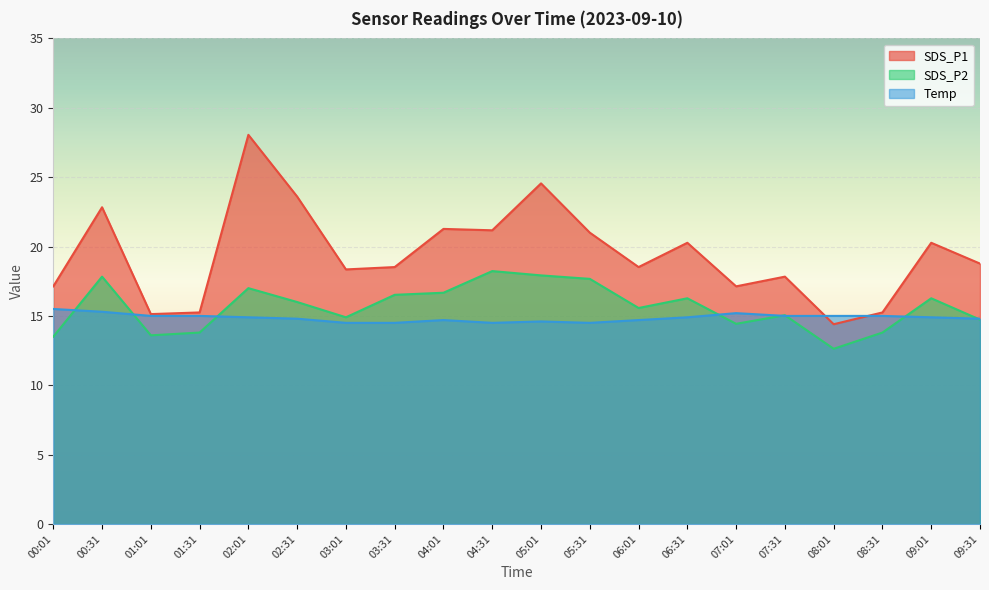

What is the difference between the highest and lowest values at 00:01?

3.6